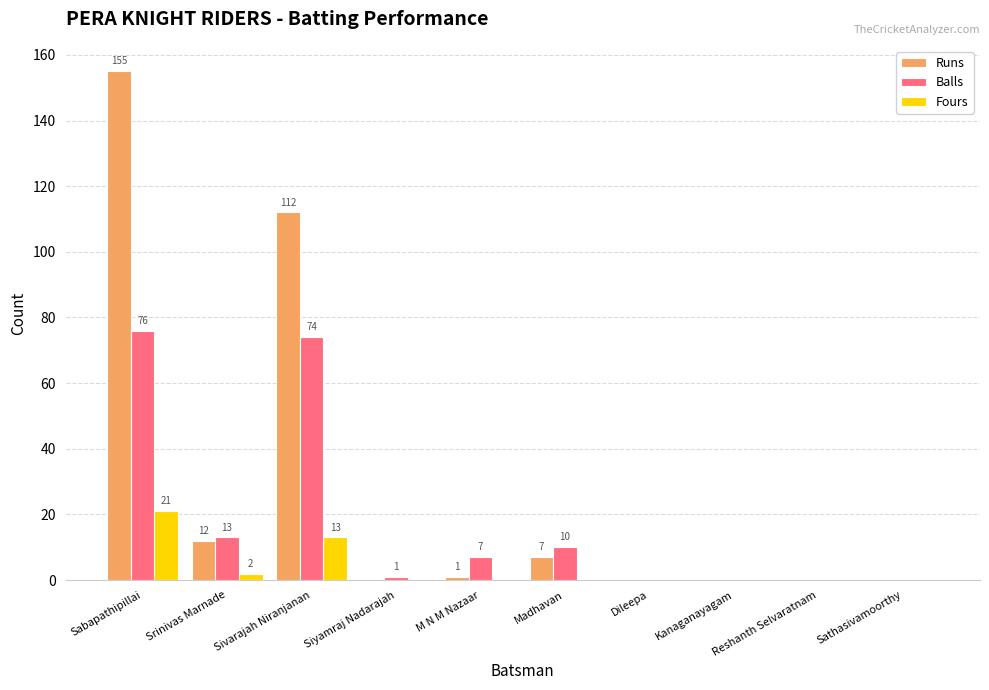

The value of Runs at Sivarajah Niranjanan is 112. True or false?

True